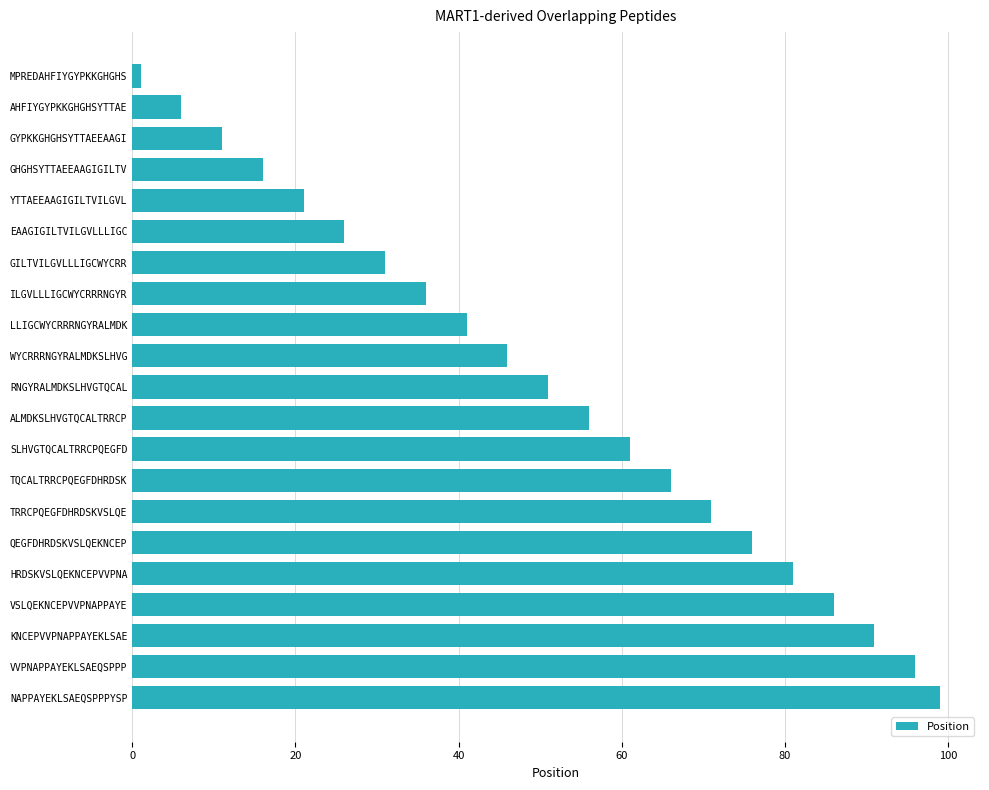

Between ALMDKSLHVGTQCALTRRCP and KNCEPVVPNAPPAYEKLSAE, which is larger?

KNCEPVVPNAPPAYEKLSAE